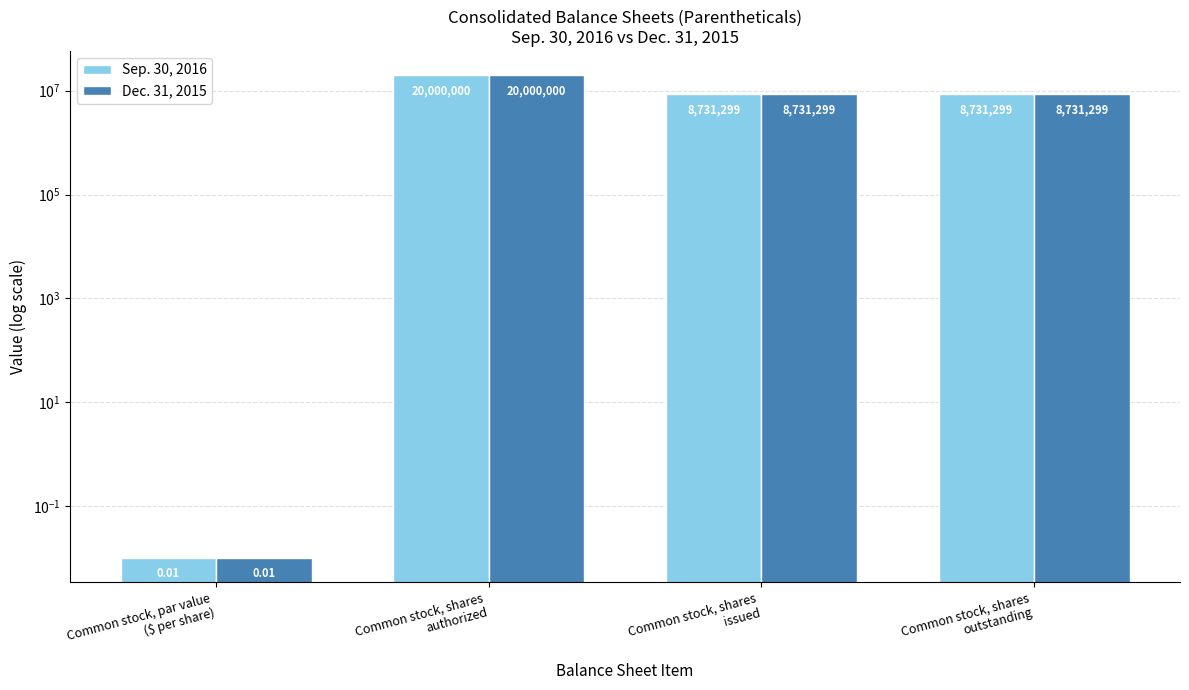

Rank the series at Common stock, shares
issued from highest to lowest value.

Sep. 30, 2016, Dec. 31, 2015